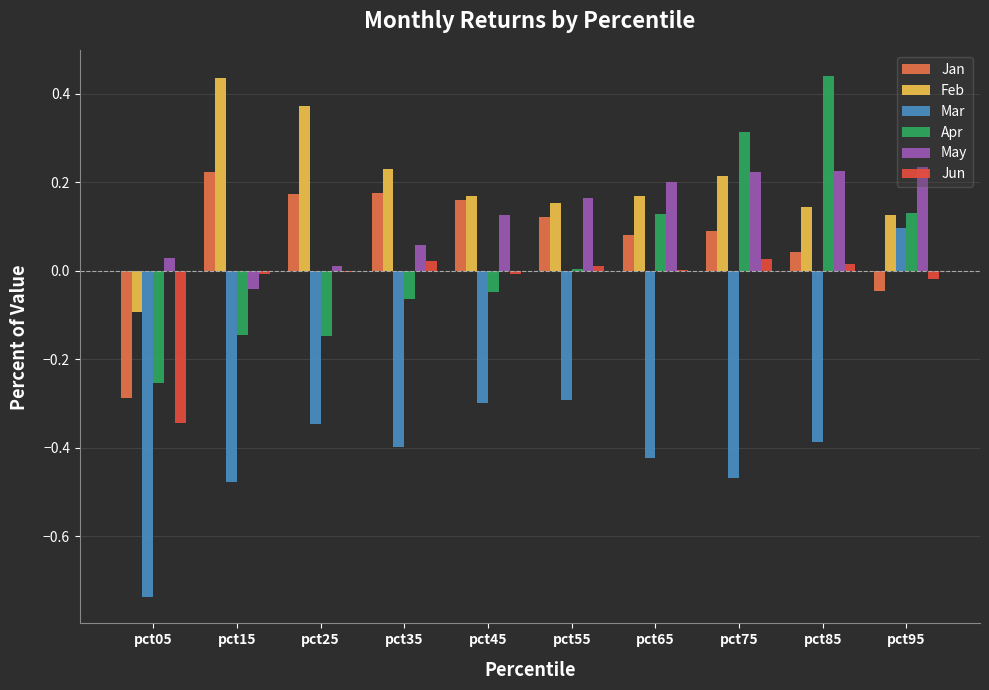

What is the sum of all Mar values?

-3.7